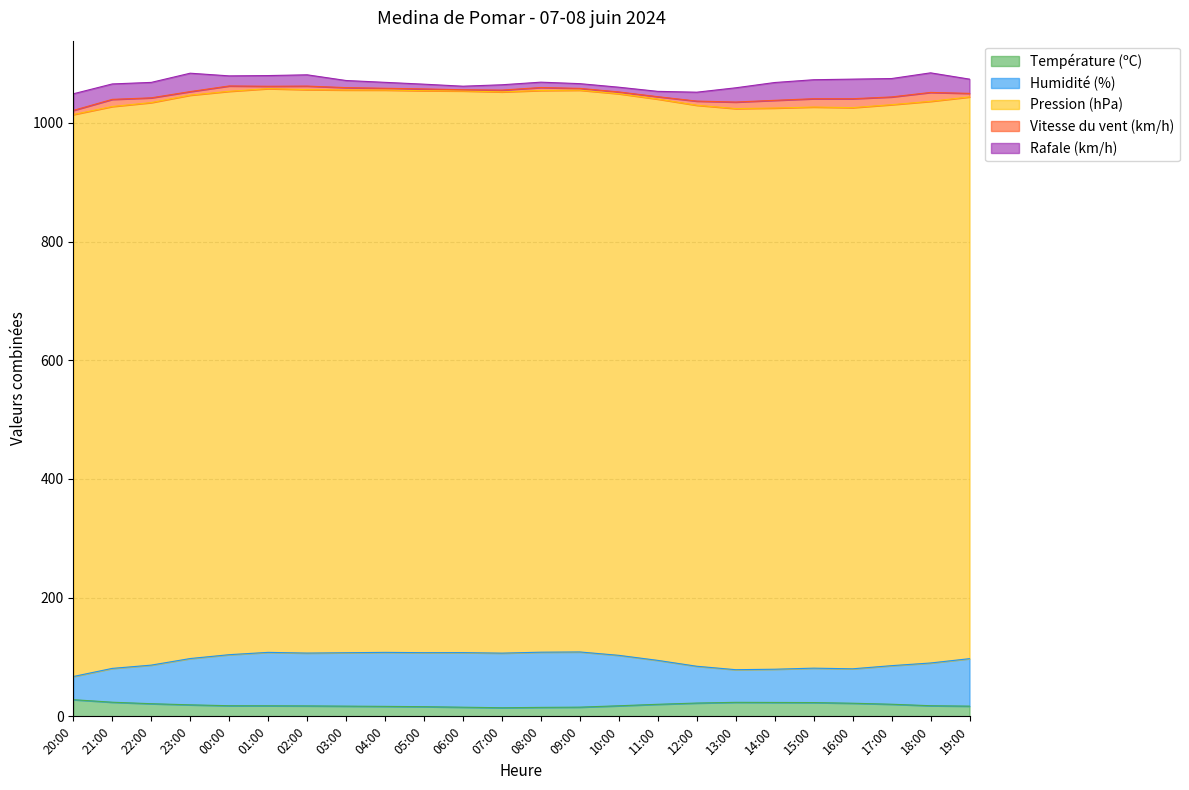

List the labels in order of Humidité (%) value, smallest first.

20:00, 13:00, 14:00, 21:00, 15:00, 16:00, 12:00, 22:00, 17:00, 18:00, 11:00, 23:00, 19:00, 10:00, 00:00, 02:00, 01:00, 03:00, 04:00, 05:00, 06:00, 07:00, 08:00, 09:00